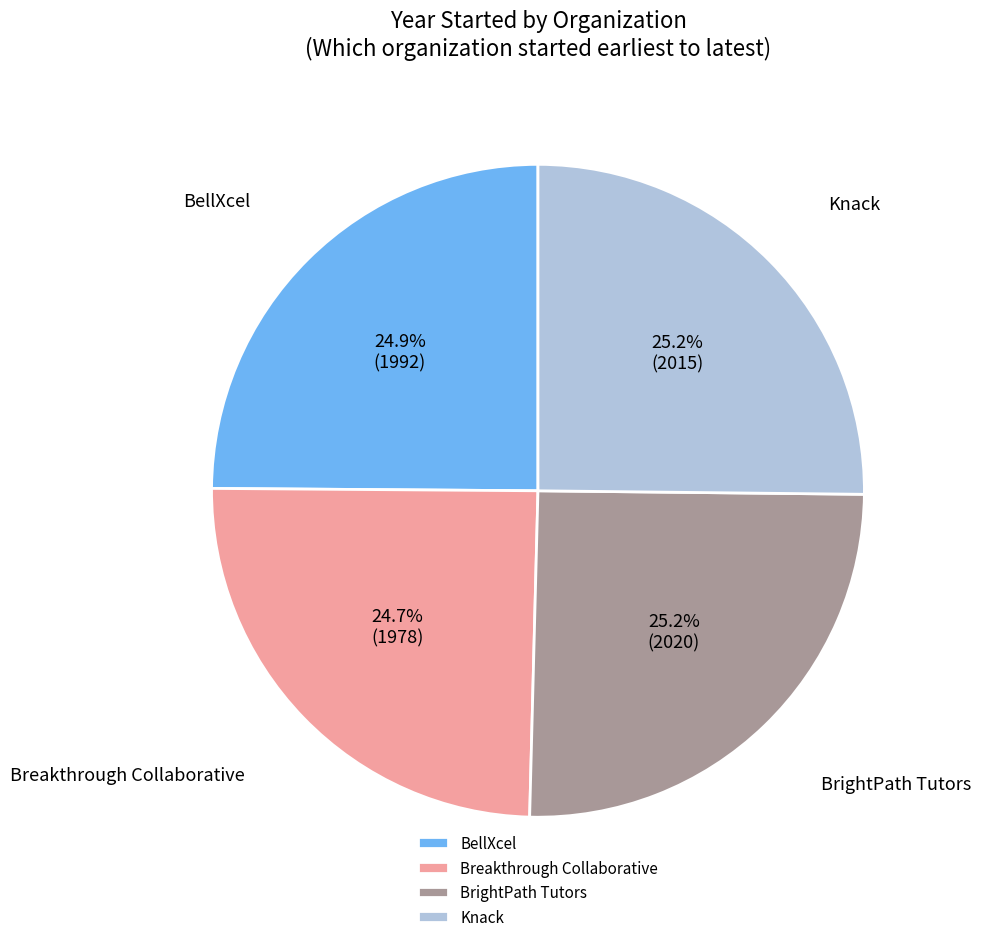

Which has a higher value, BrightPath Tutors or Breakthrough Collaborative?

BrightPath Tutors